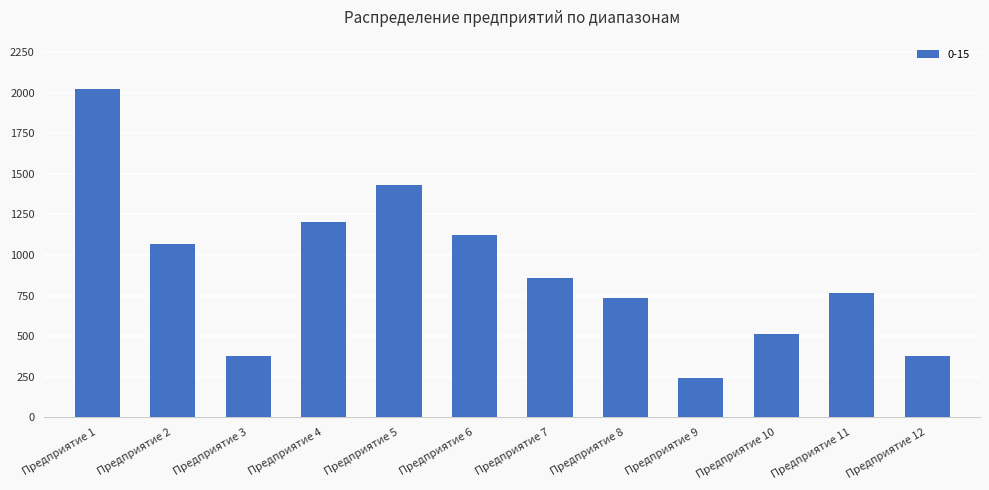

How many bars are there in total?

12